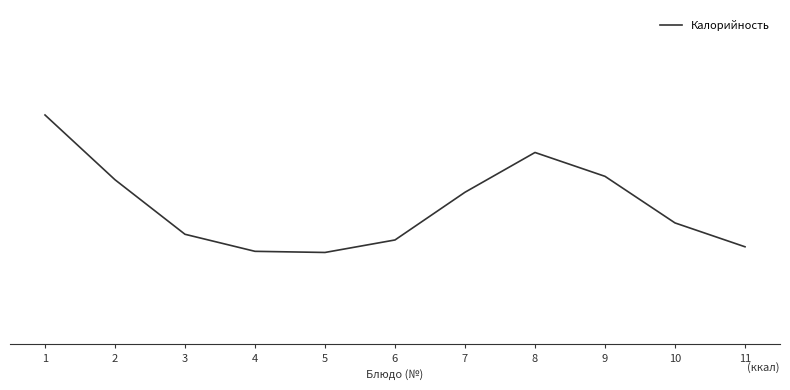

What is the difference between the maximum and minimum values?

121